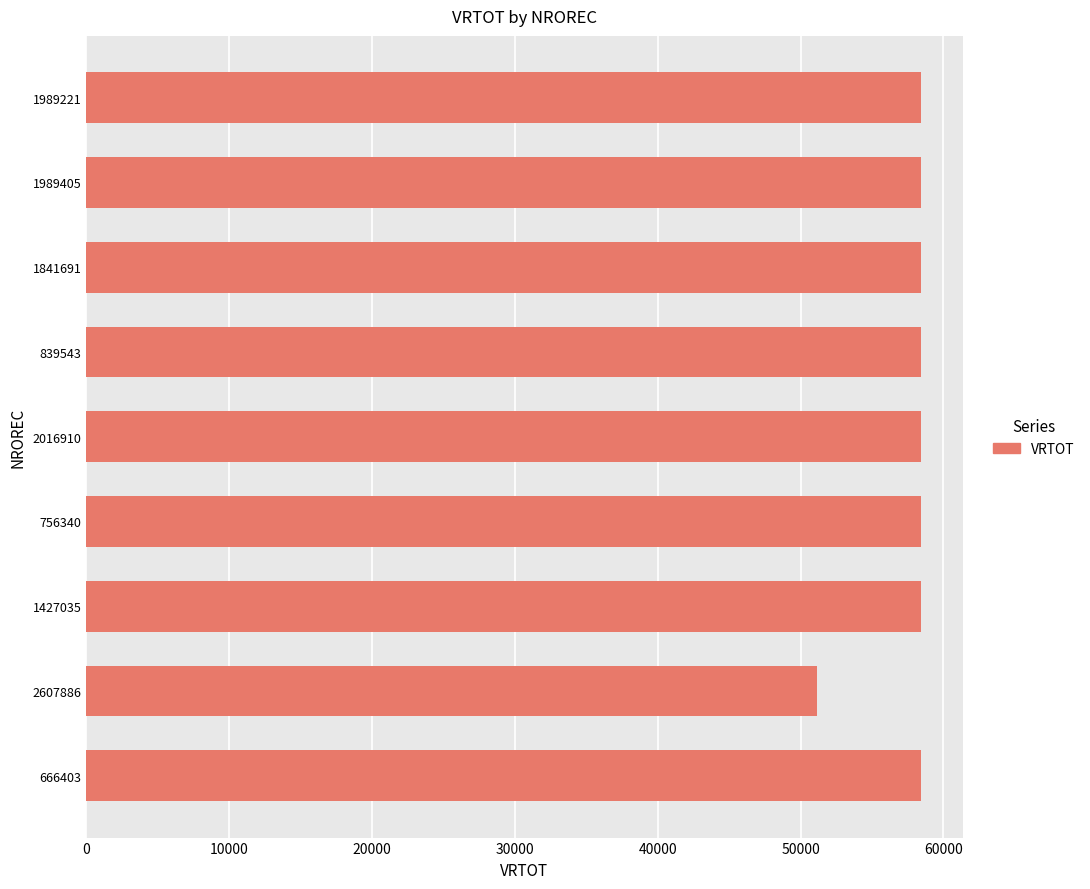

Approximately how many times larger is the value at 1989405 compared to 2016910?

1.0